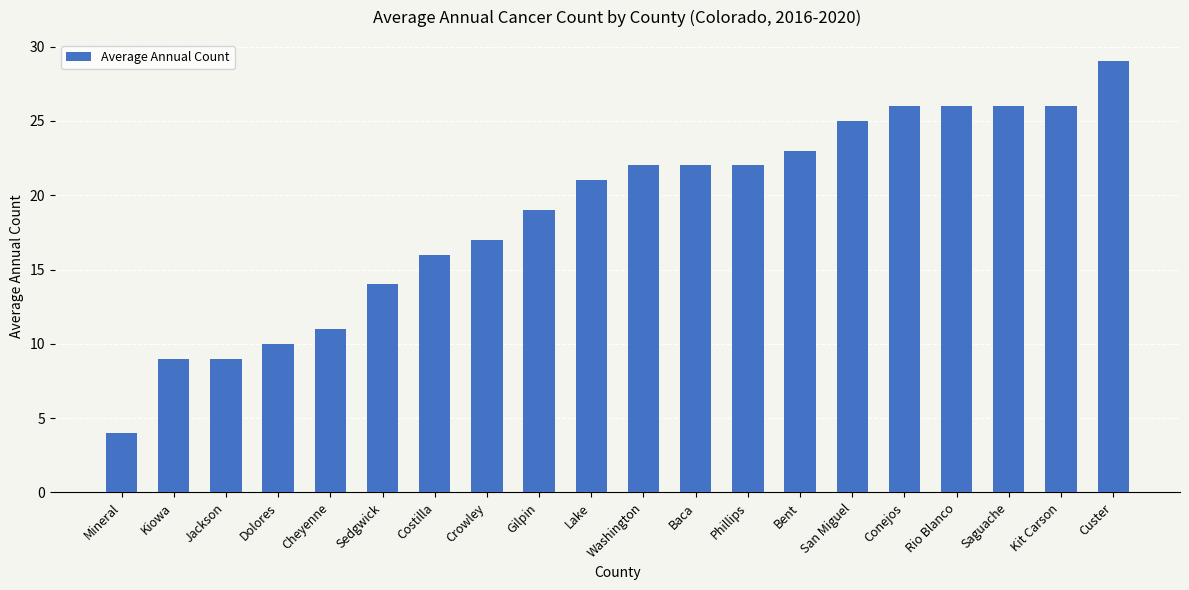

Read the value at Custer.

29